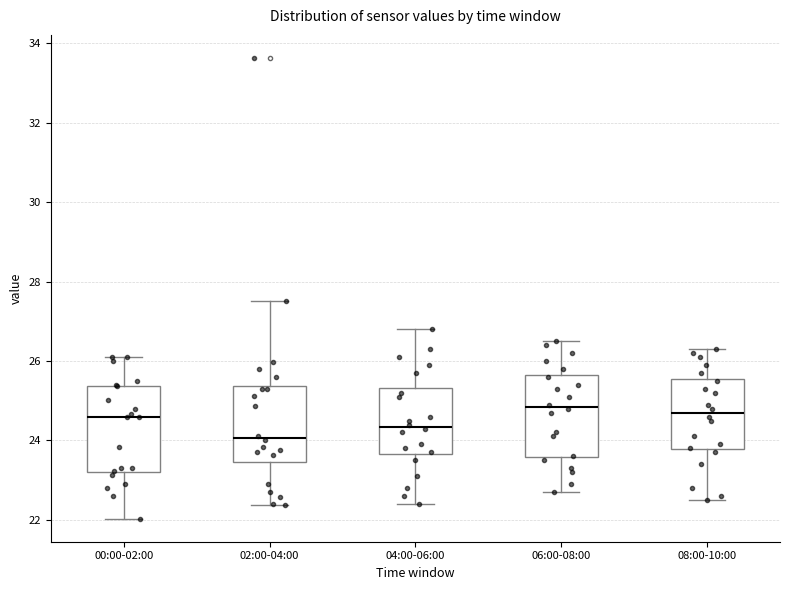

Reading left to right, transcribe this box plot: for each box, give where its median line is, the range the box spans, and where its two whiskers end, as read against the y-axis. The values are not printed on the chart, so give them approximately, as read against the axis.

00:00-02:00: median 24.6, box 23.2 to 25.4, whiskers 22.0 to 26.2
02:00-04:00: median 24.0, box 23.4 to 25.4, whiskers 22.4 to 27.6
04:00-06:00: median 24.4, box 23.6 to 25.4, whiskers 22.4 to 26.8
06:00-08:00: median 24.8, box 23.6 to 25.6, whiskers 22.8 to 26.6
08:00-10:00: median 24.8, box 23.8 to 25.6, whiskers 22.6 to 26.4